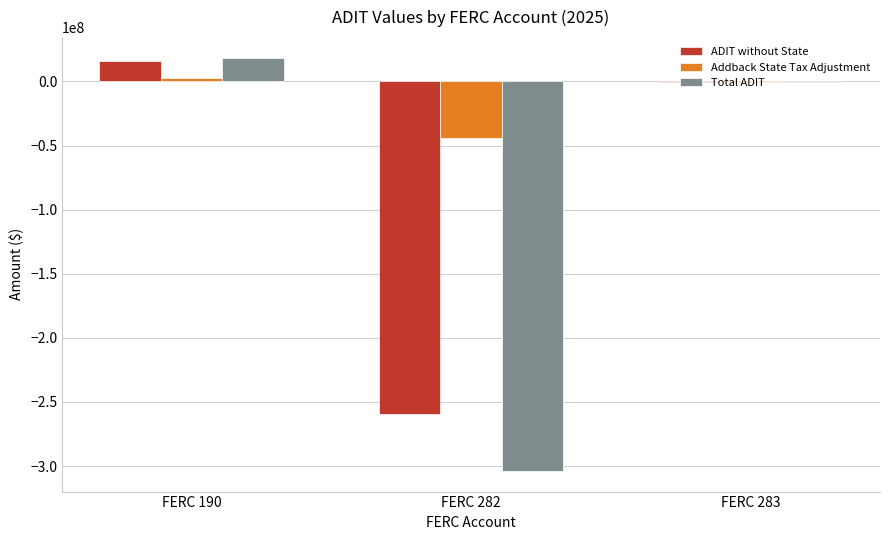

Are the bars horizontal?

No